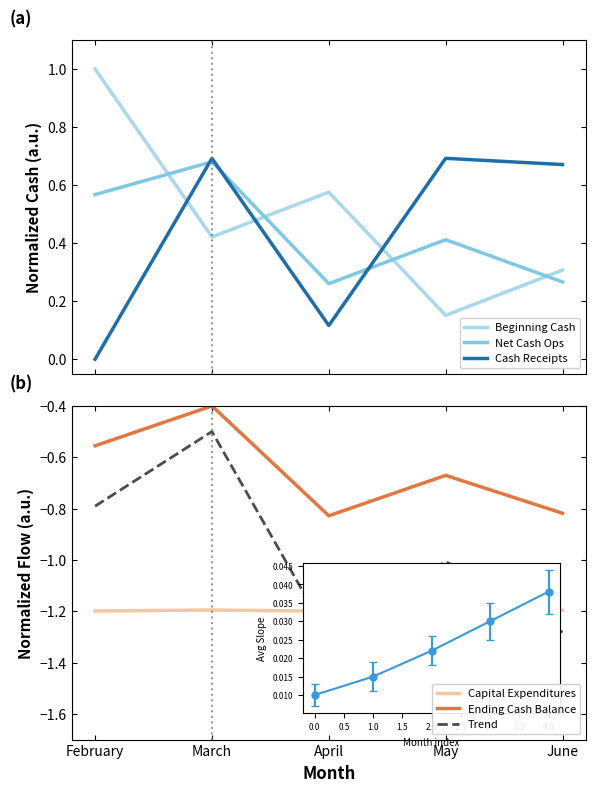

True or false: Capital Expenditures and Cash Receipts intersect in this chart.

False